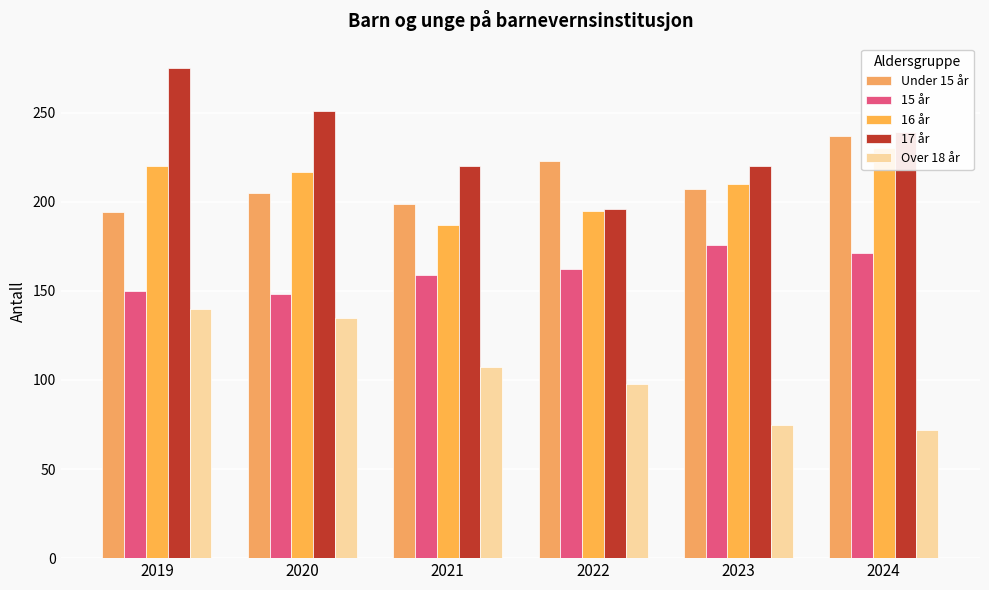

What are all the series names shown in the legend?

Under 15 år, 15 år, 16 år, 17 år, Over 18 år